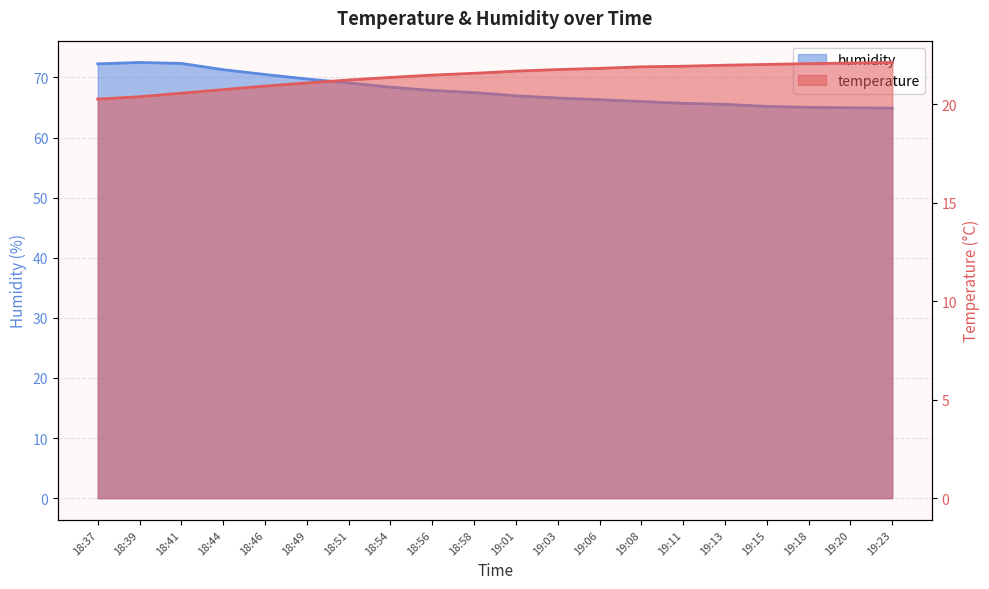

Reading left to right, list all the values displayed in this chart.

temperature: 20.3	20.4	20.6	20.7	20.9	21.1	21.2	21.4	21.5	21.6	21.7	21.8	21.8	21.9	21.9	22.0	22.0	22.1	22.1	22.1
humidity: 72.3	72.5	72.3	71.3	70.5	69.7	69.1	68.4	67.8	67.5	66.9	66.6	66.3	66.0	65.7	65.5	65.2	65.0	65.0	64.9